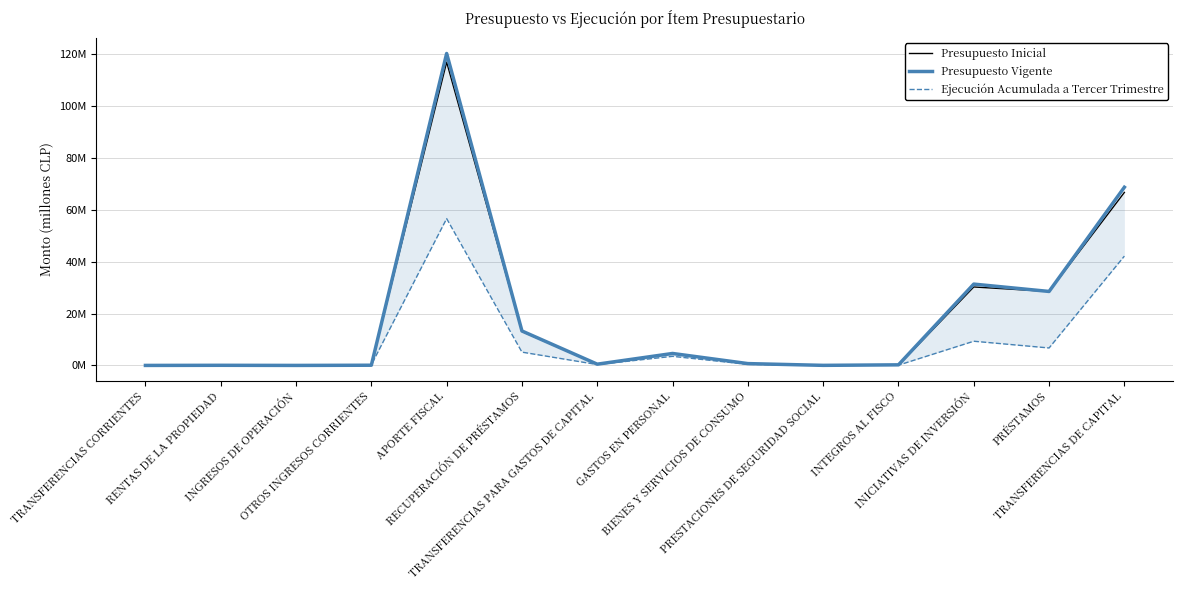

What is the highest value of the Ejecución Acumulada a Tercer Trimestre series?

56.6